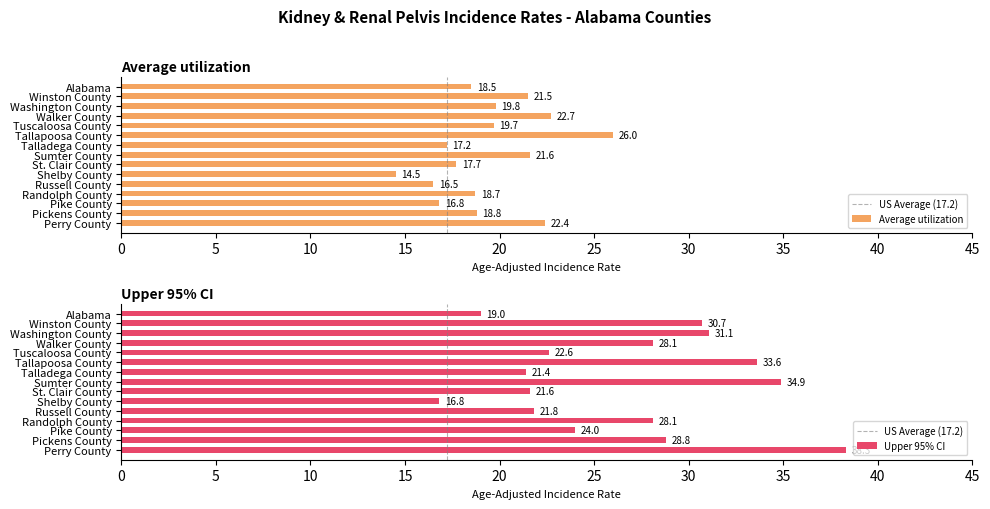

Which has a higher value, Walker County or Washington County?

Walker County